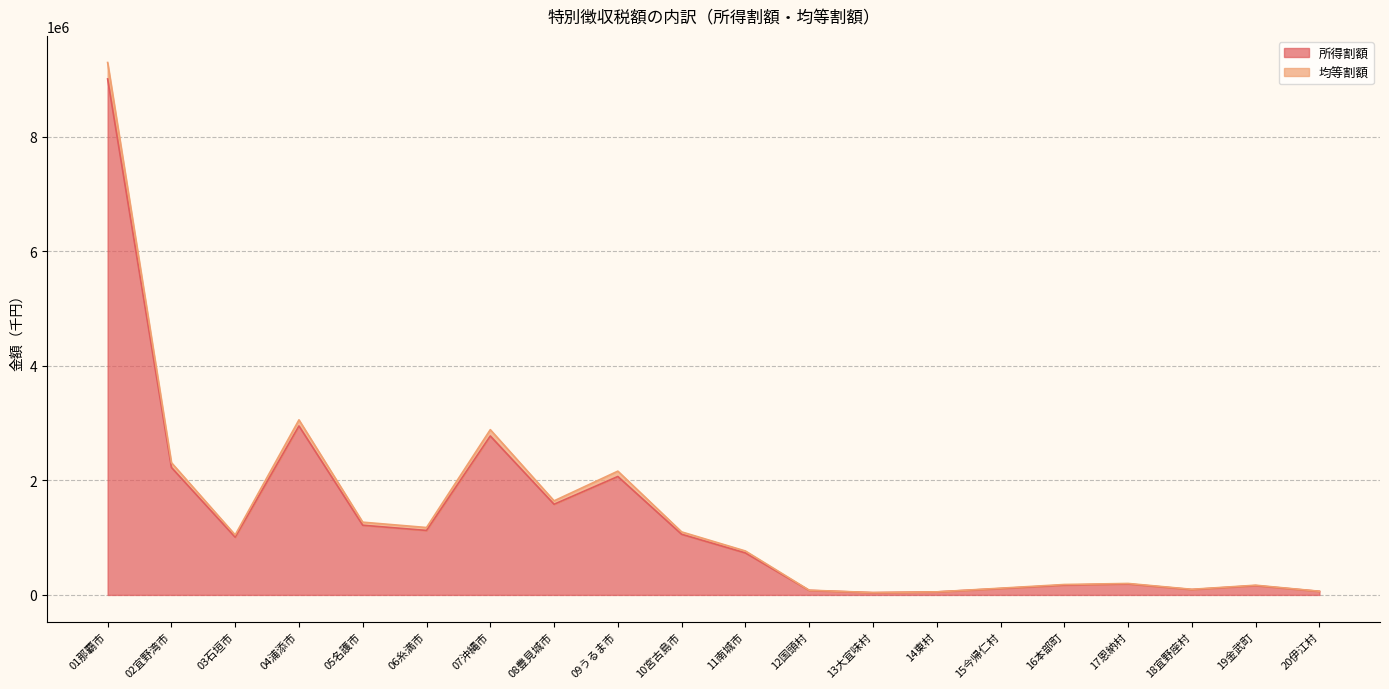

Does the chart display data point markers on the line(s)?

No